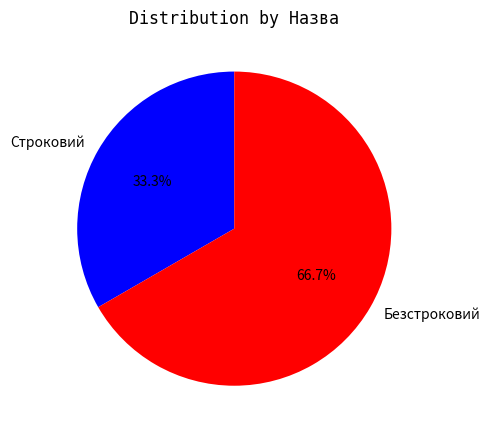

Rank the categories by value from highest to lowest.

Безстроковий, Строковий